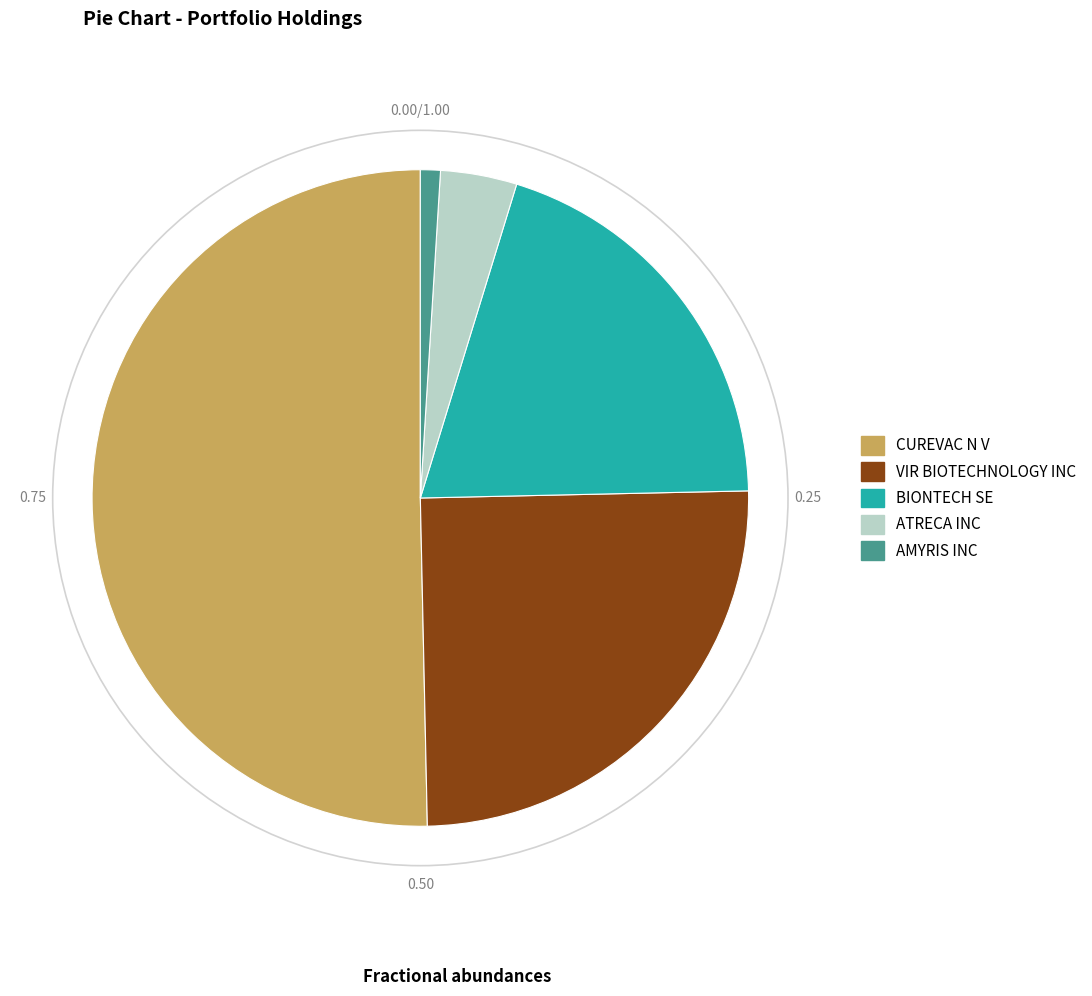

Rank the categories by value from lowest to highest.

AMYRIS INC, ATRECA INC, BIONTECH SE, VIR BIOTECHNOLOGY INC, CUREVAC N V